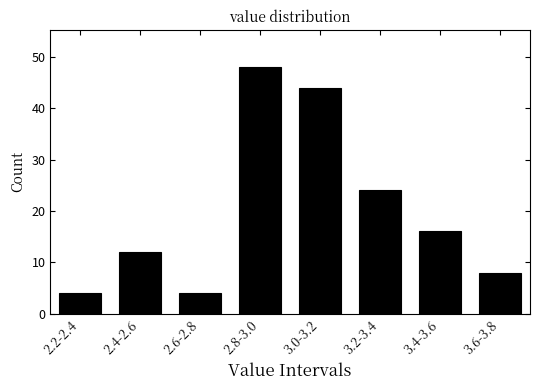

Reading right to left, list all the values displayed in this chart.

3.6-3.8=8	3.4-3.6=16	3.2-3.4=24	3.0-3.2=44	2.8-3.0=48	2.6-2.8=4	2.4-2.6=12	2.2-2.4=4